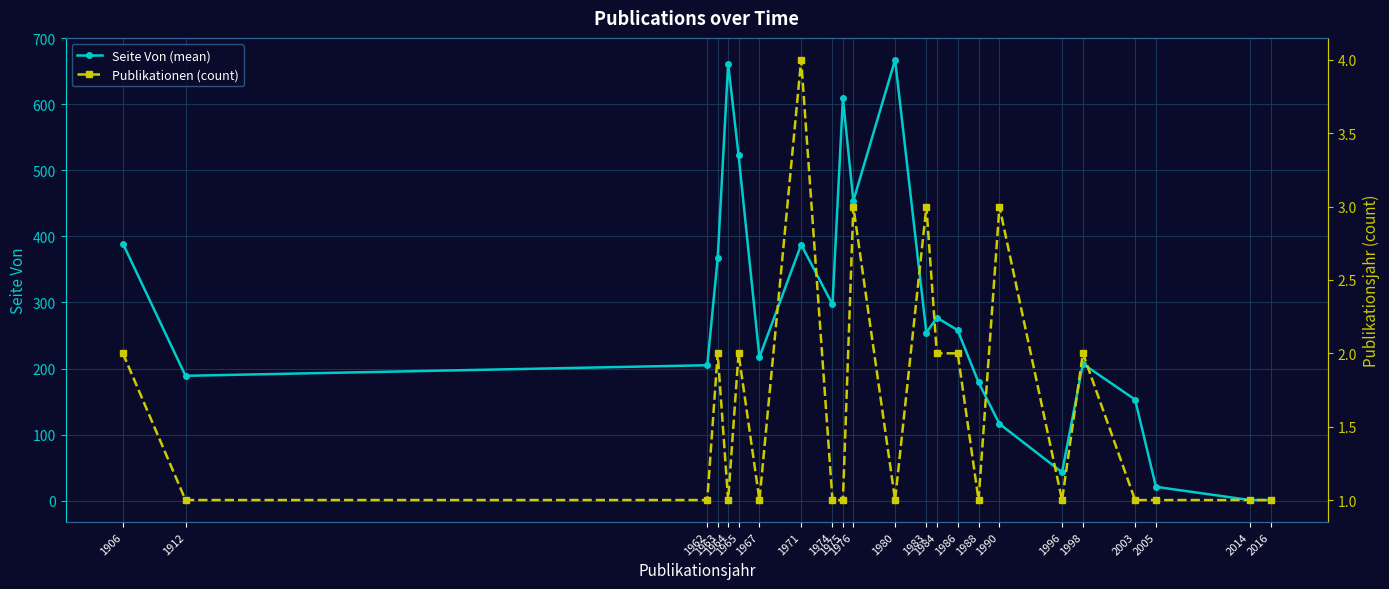

At which category does Seite Von (mean) reach its first local peak?

1964